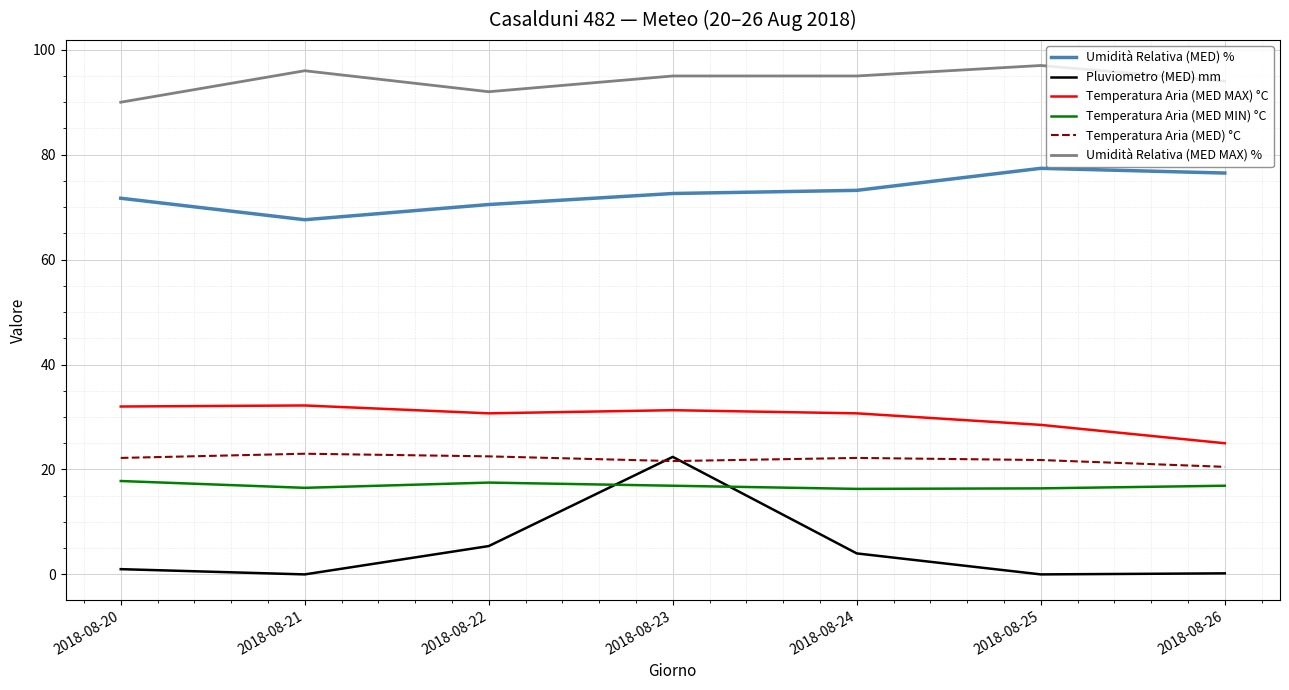

Which series has the widest spread of values?

Pluviometro (MED) mm